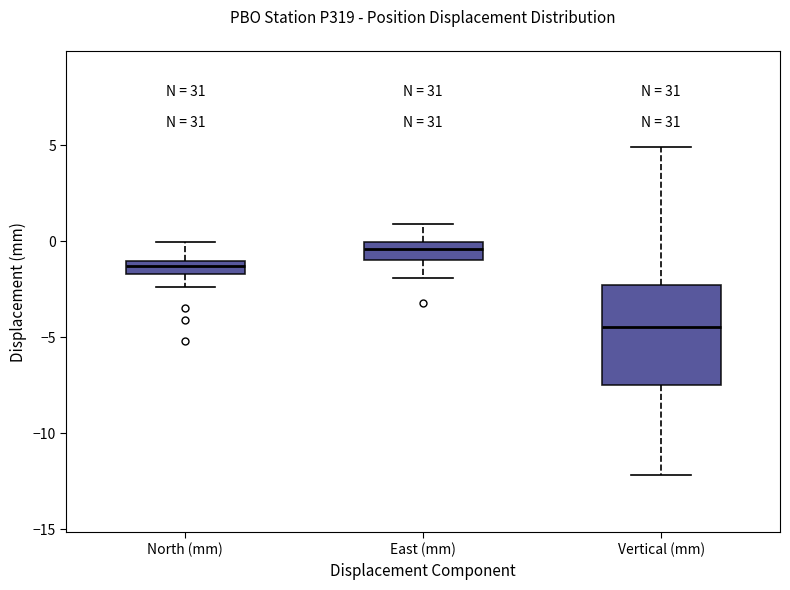

Which box's median line is the lowest?

Vertical (mm)